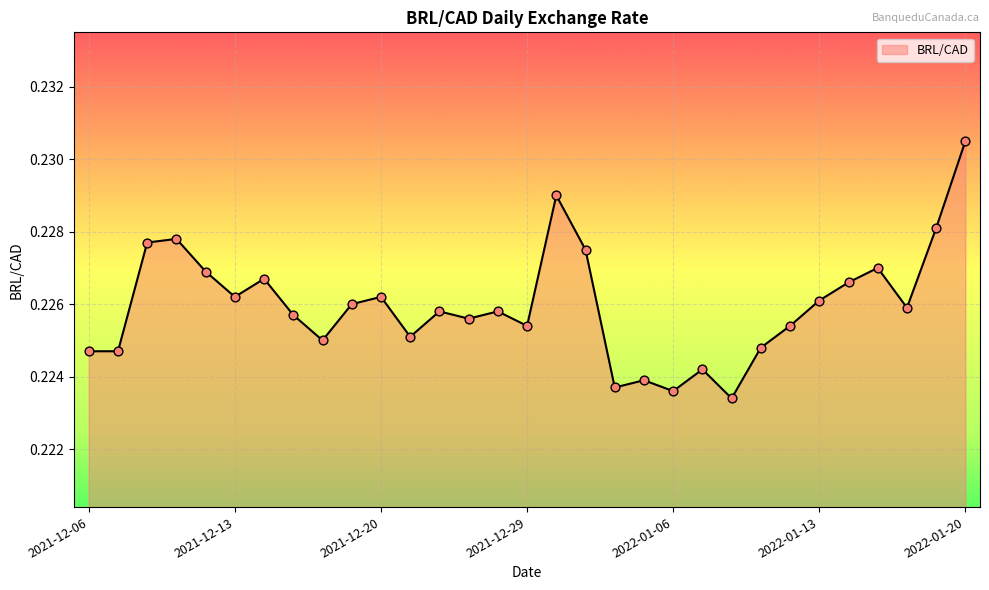

Is this an area chart (filled region under the line)?

Yes